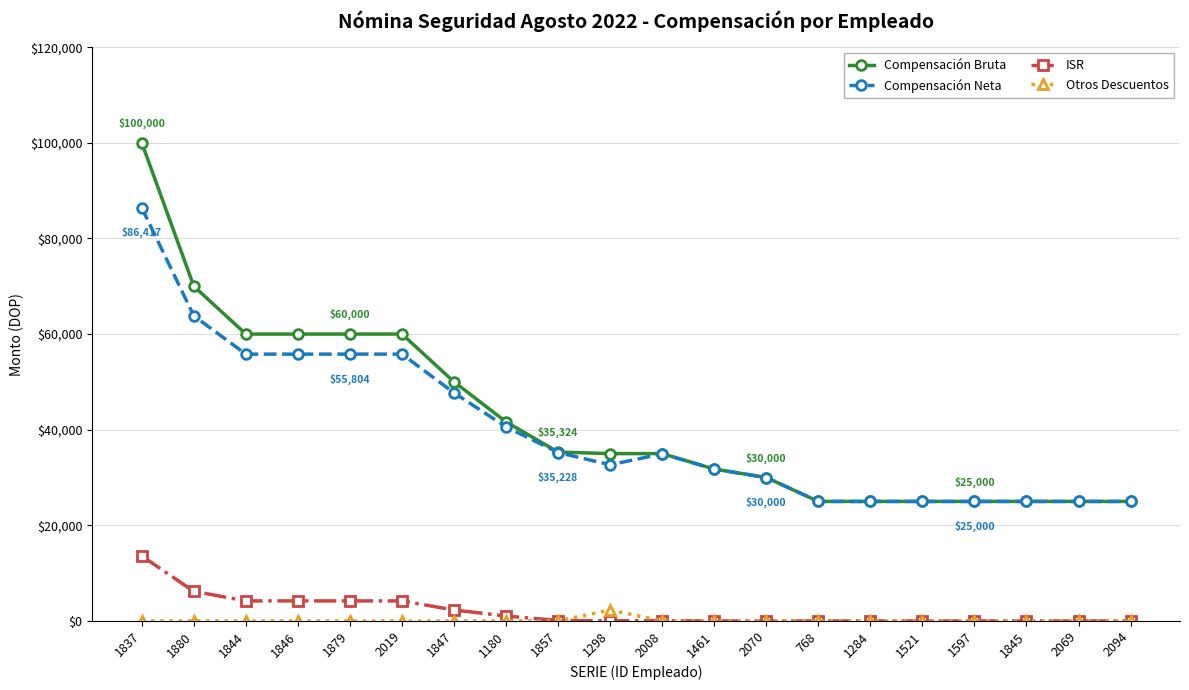

What is the greatest value displayed?

100000.0